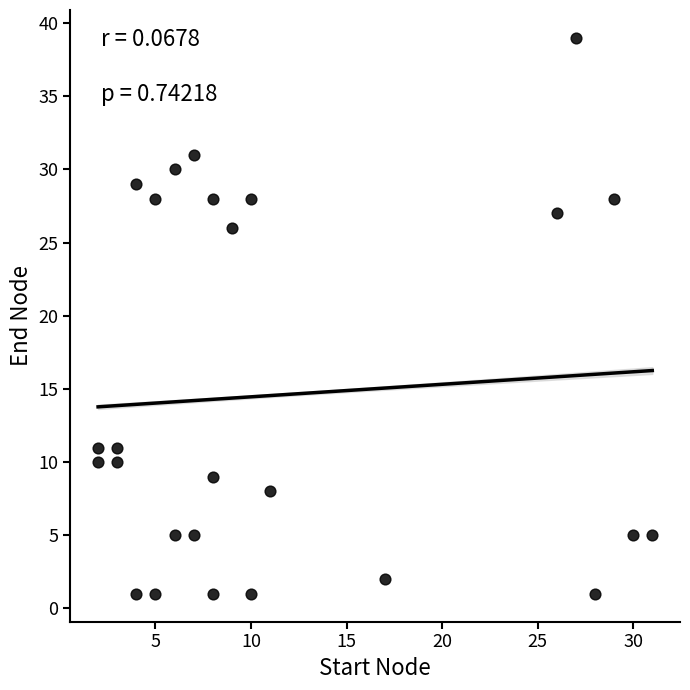

What Y value in the scatter plot is closest to 20?

26